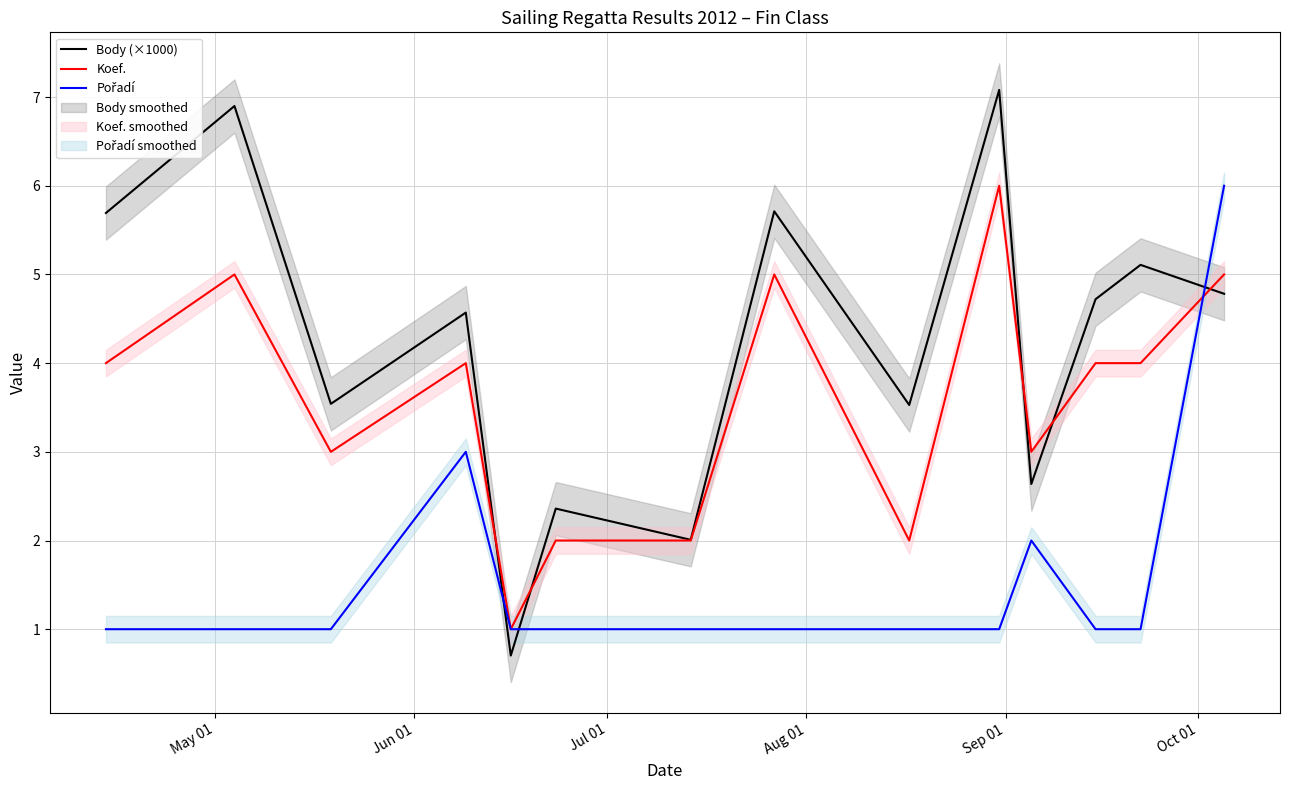

Does the chart display data point markers on the line(s)?

No